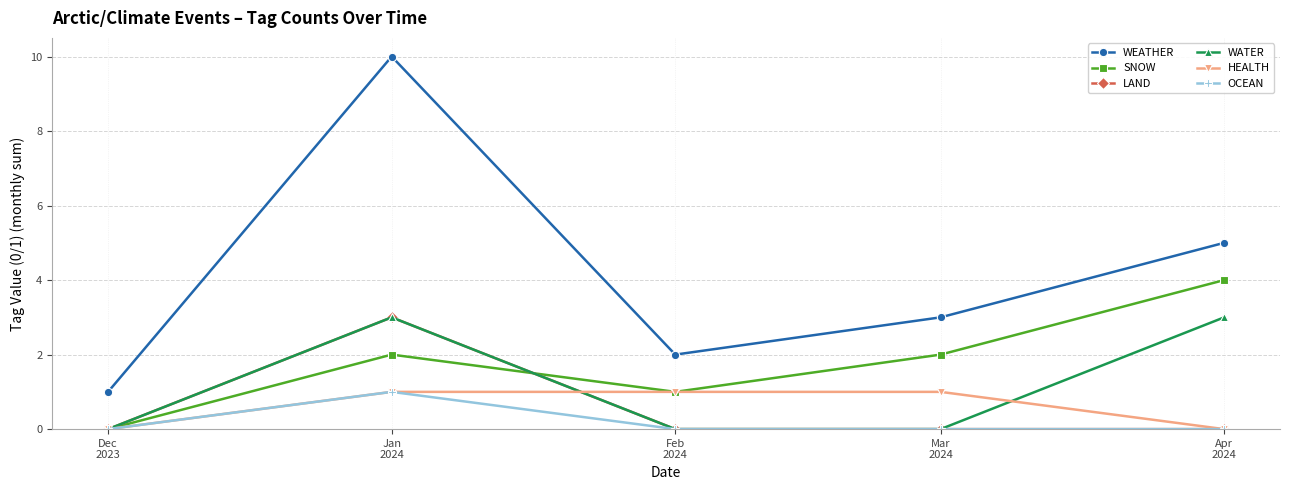

What is the maximum value shown in the chart?

10